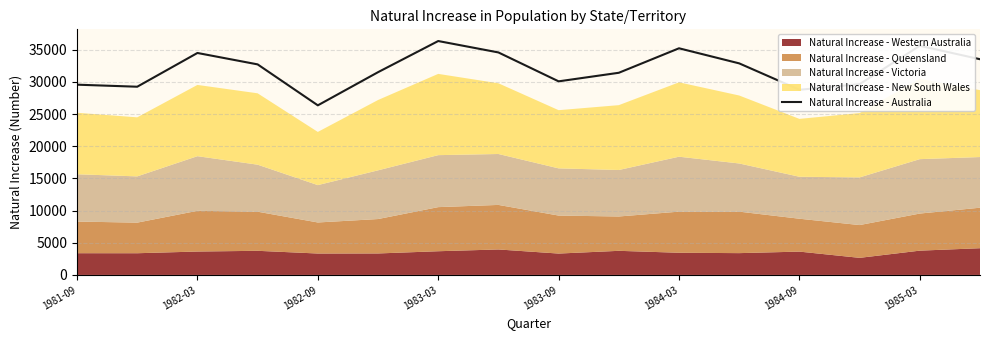

Reading right to left, transcribe all the data shown in this chart.

33538	35625	29667	28787	32892	35237	31430	30098	34592	36366	31521	26367	32735	34509	29262	29580